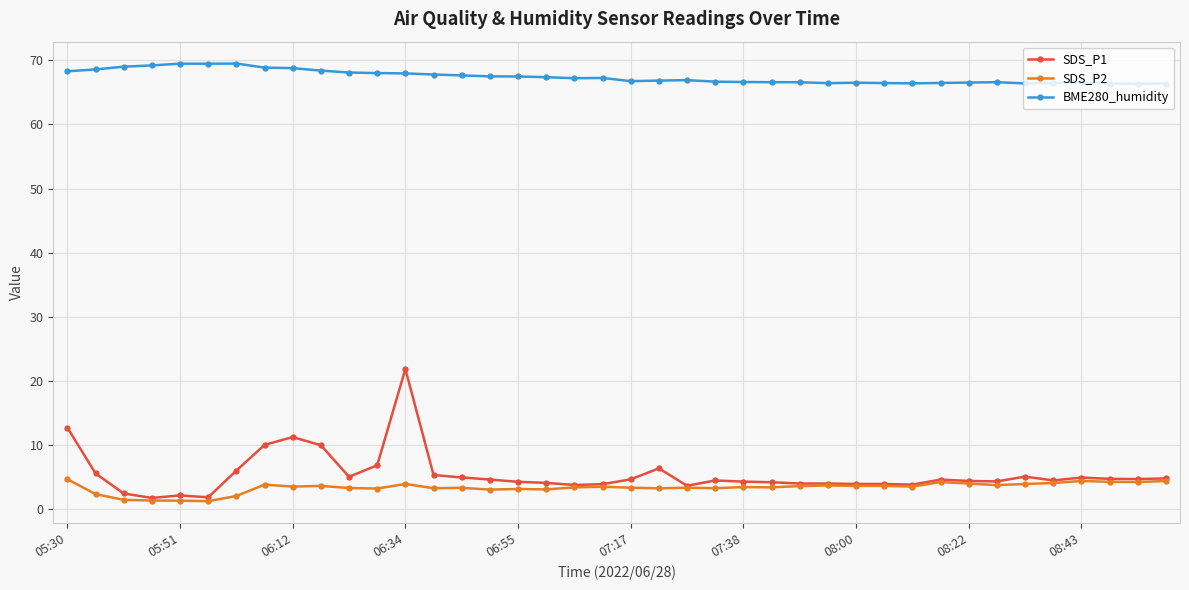

Which series has the widest spread of values?

SDS_P1